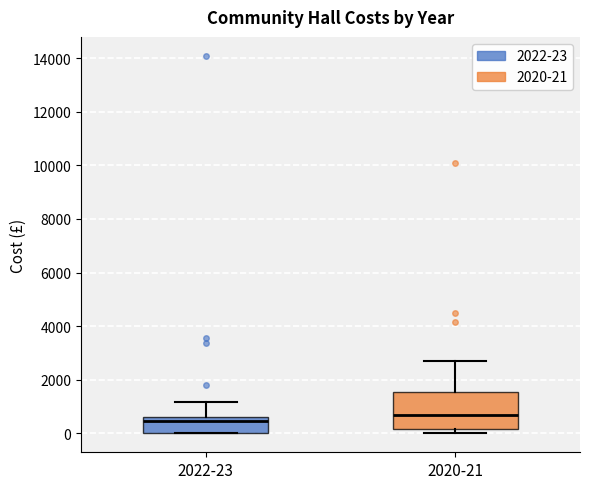

Comparing the boxes themselves (not the whiskers), which one is the tallest?

2020-21